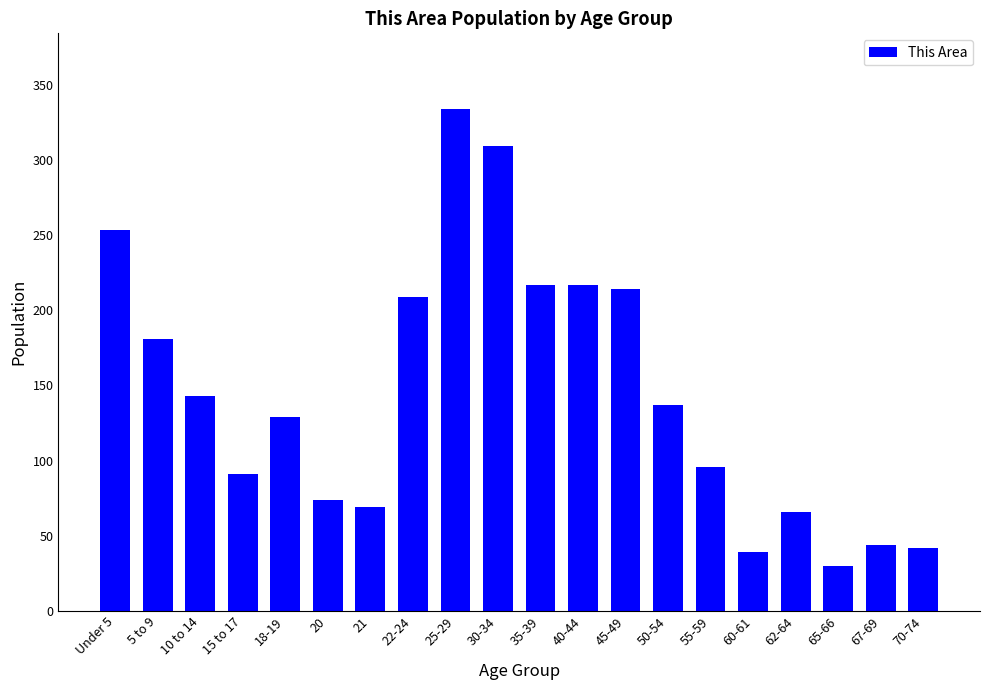

What is the difference between the values at 22-24 and 18-19?

80